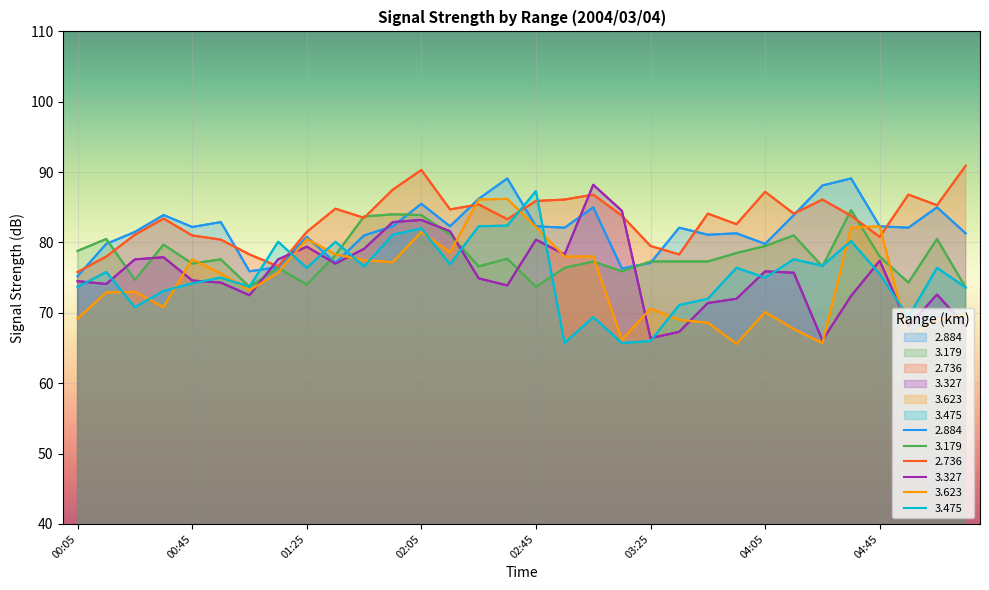

What is the total value across all series at 04:25?

459.3